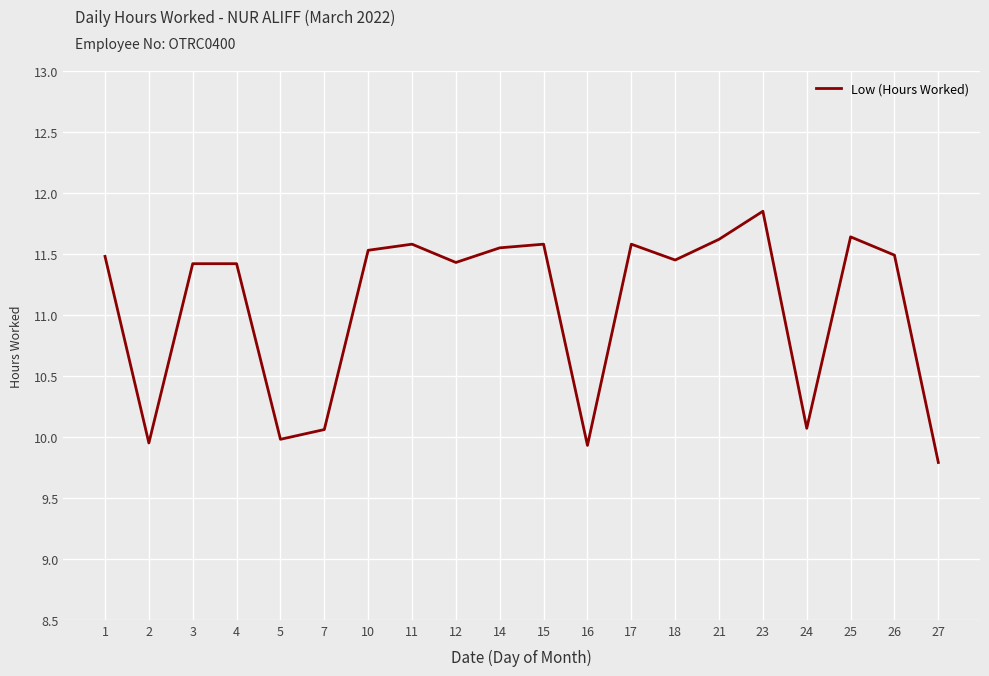

What is the approximate value at 5?

10.0